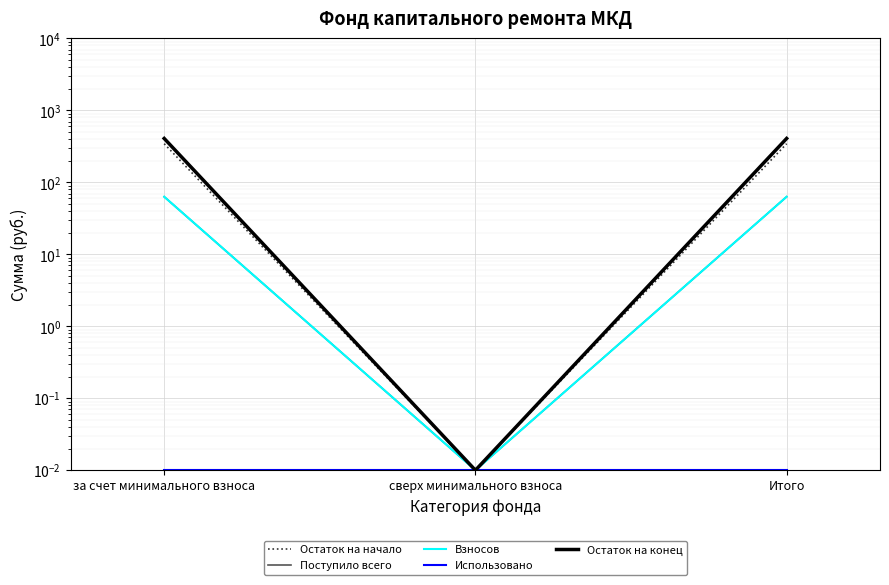

How many data points in Остаток на конец are less than 407?

1